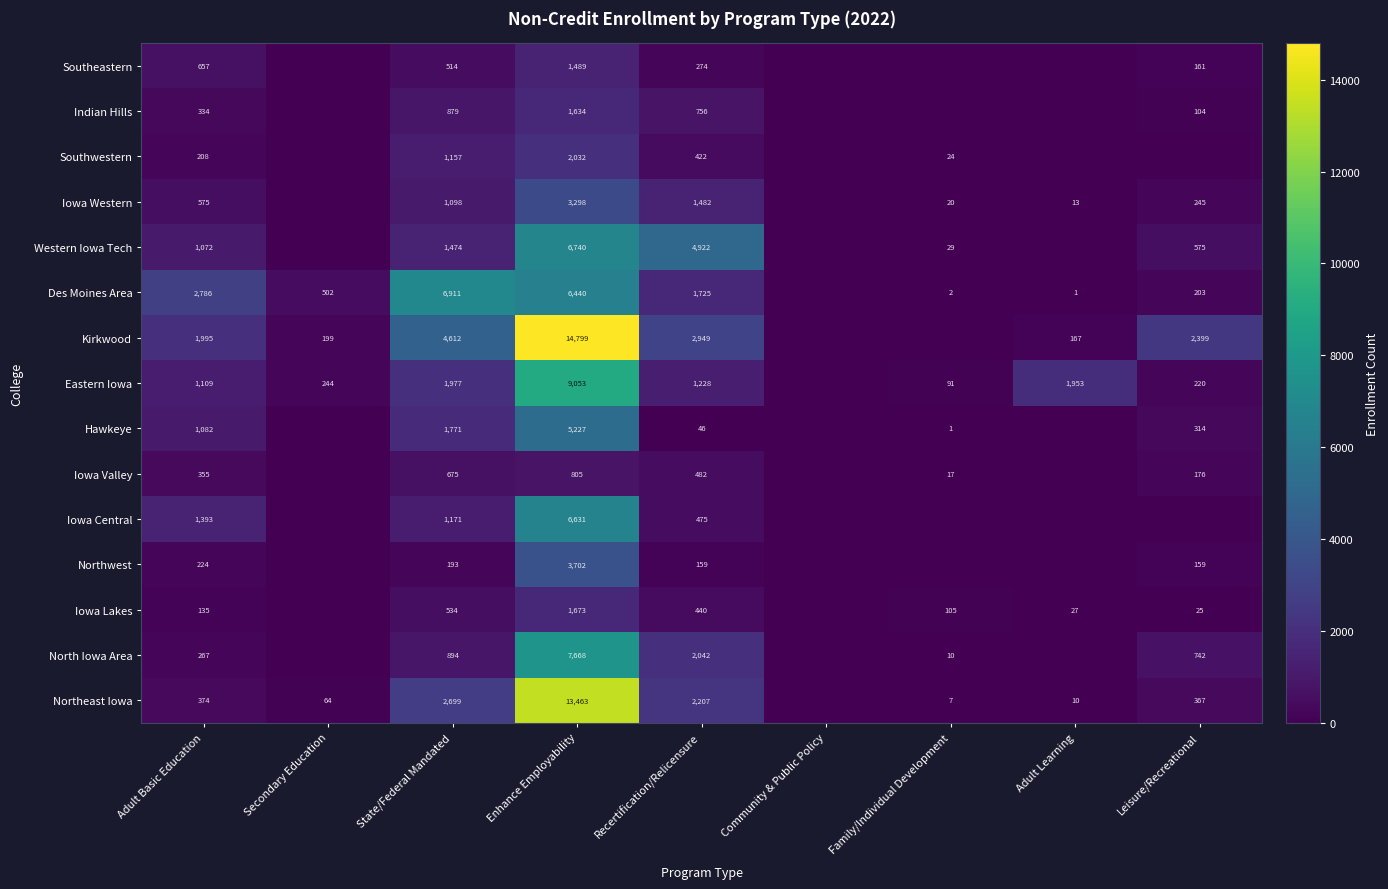

At Enhance Employability, list the series in order from largest to smallest.

Kirkwood, Northeast Iowa, Eastern Iowa, North Iowa Area, Western Iowa Tech, Iowa Central, Des Moines Area, Hawkeye, Northwest, Iowa Western, Southwestern, Iowa Lakes, Indian Hills, Southeastern, Iowa Valley